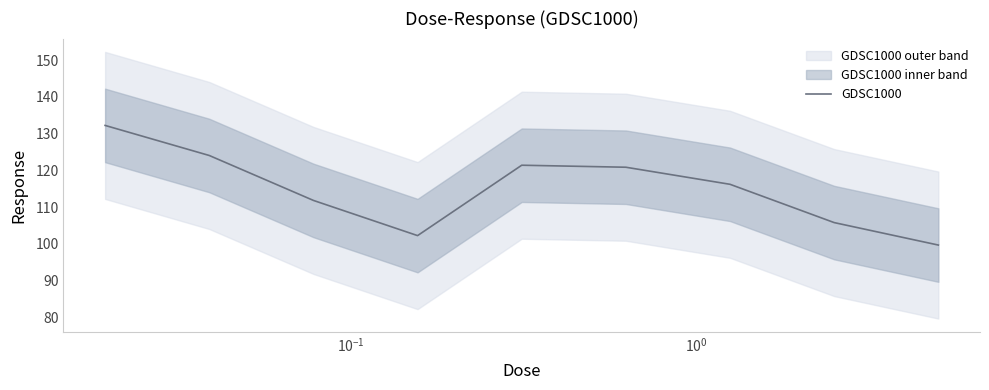

What is the sum of all values?

1034.2